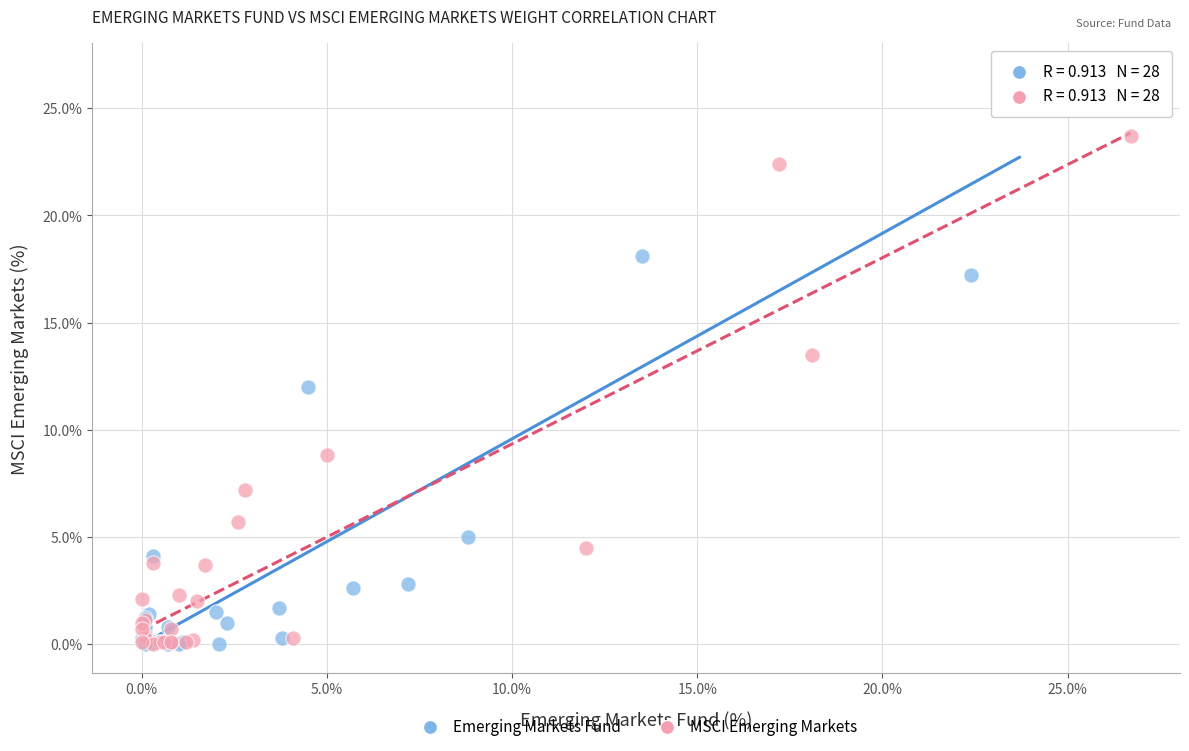

Which series has the widest spread of Y values?

Emerging Markets Fund